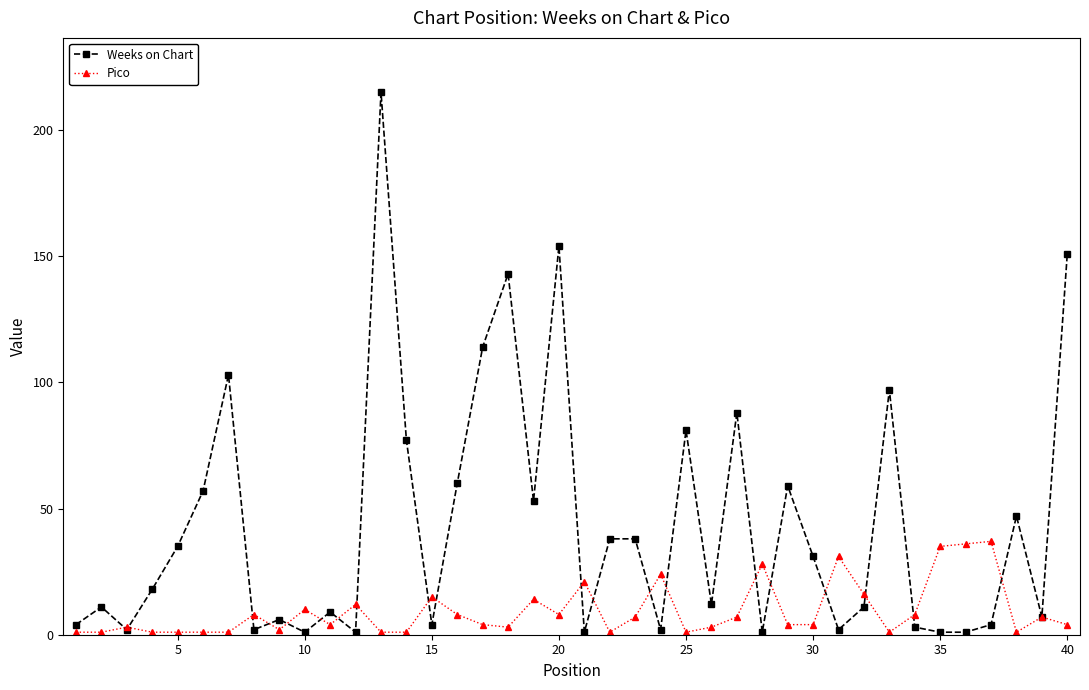

True or false: Pico has more than 1 points higher than both neighbors.

True